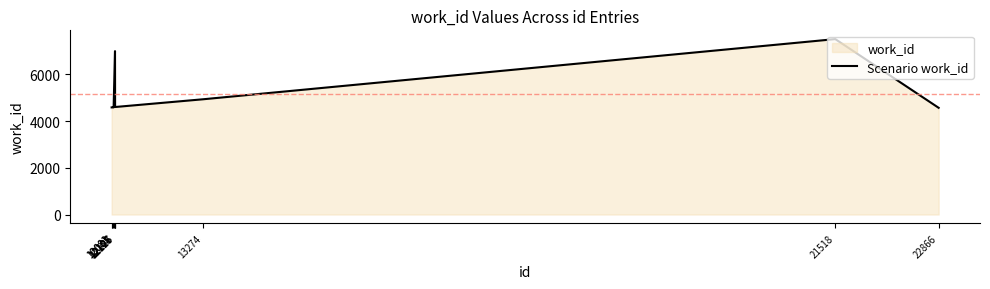

Reading left to right, extract all data points from this chart.

12081=4585	12083=4585	12105=4585	12107=4585	12125=6993	12126=4605	12127=4602	13274=4933	21518=7508	22866=4567